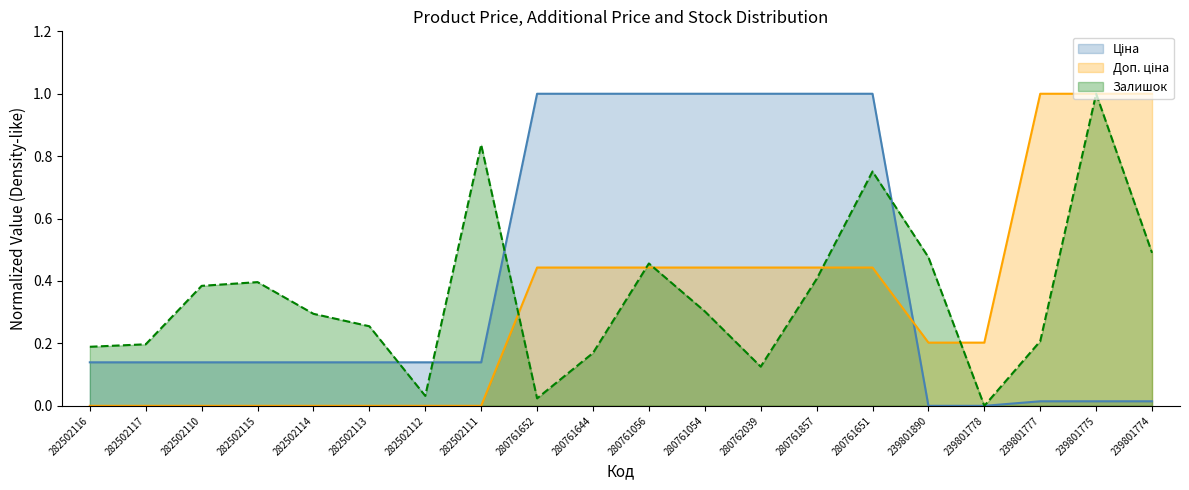

What value does the Ціна series have at 282502117?

0.1